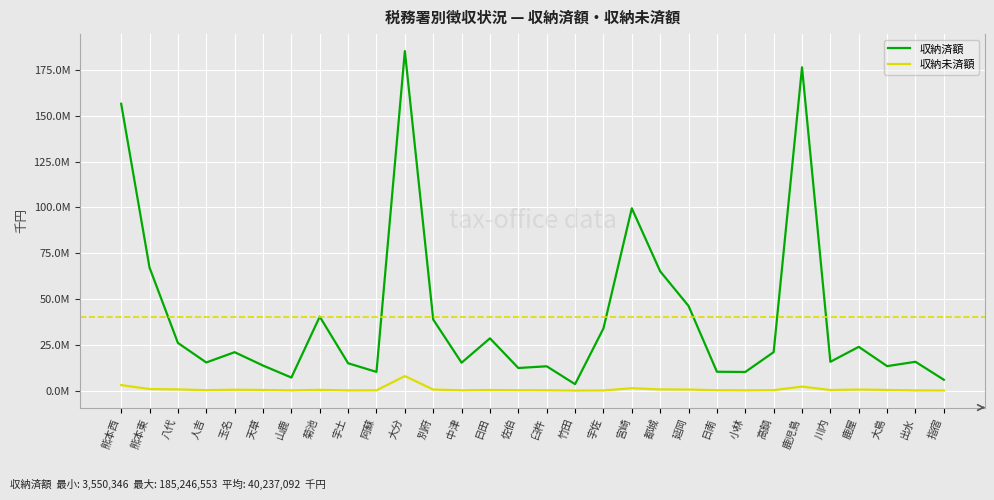

What is the total value across all series at 宇佐?

34065636